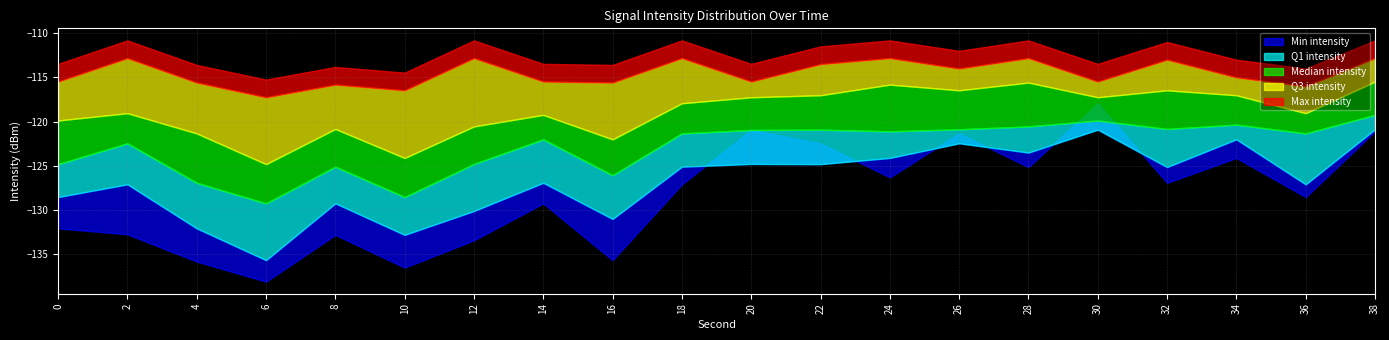

How many Max intensity values are between -115 and -112?

10